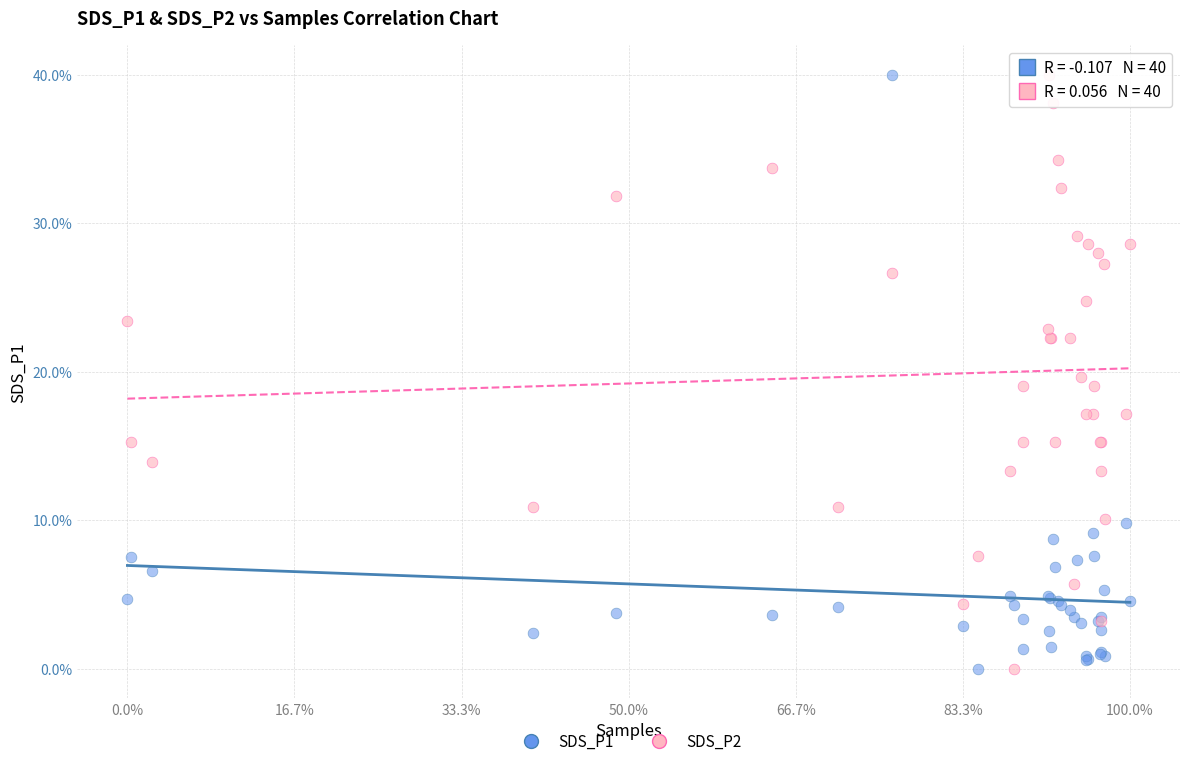

What is the X range (max minus min) for the scatter plot?

1.0